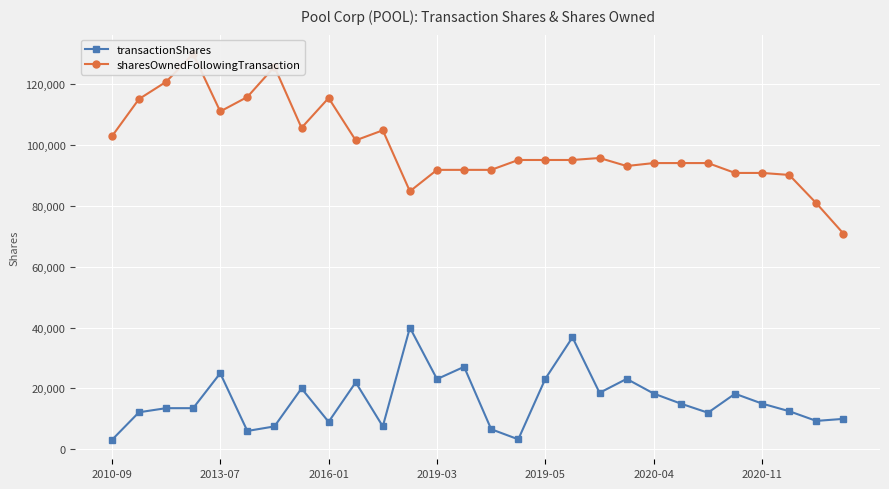

What is the value of the sharesOwnedFollowingTransaction point at the 24th from the left?

90890